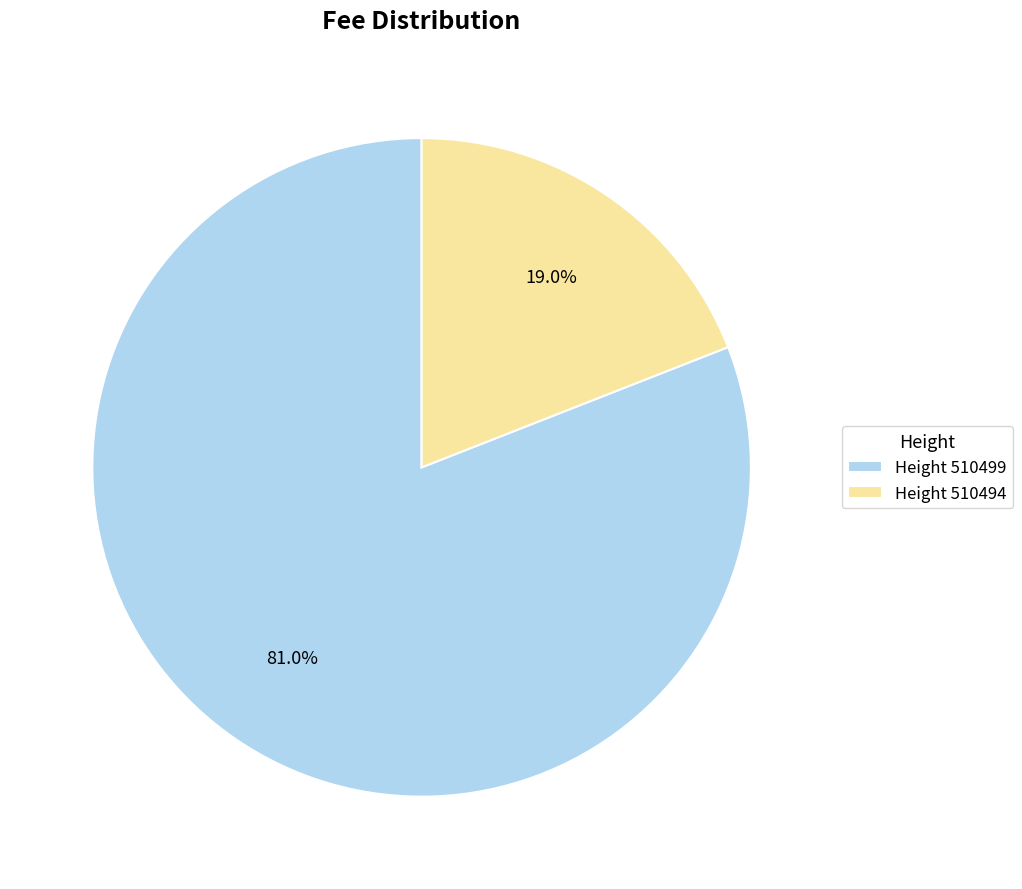

To the nearest percent, what is the difference between the largest and smallest slice percentages?

62%